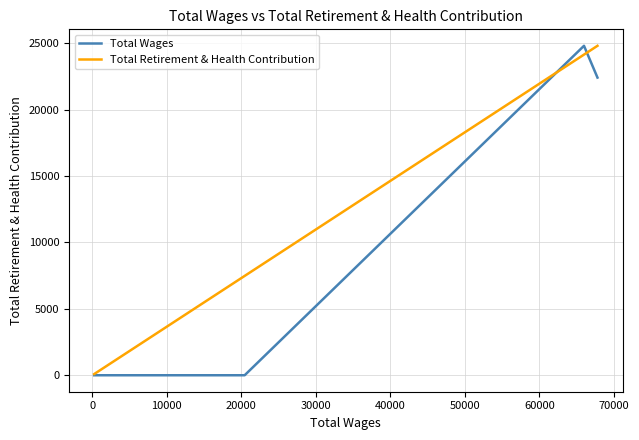

Which series has the largest total across all categories?

Total Retirement & Health Contribution